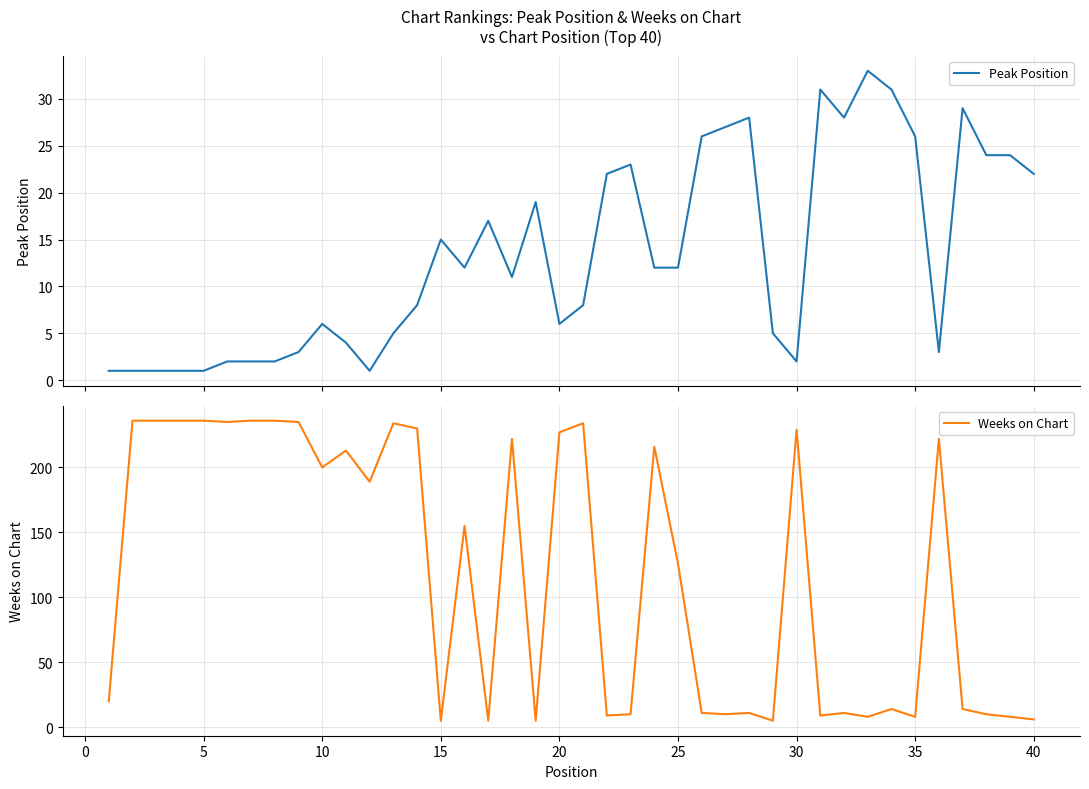

List the series in order of their overall mean, highest first.

Weeks on Chart, Peak Position